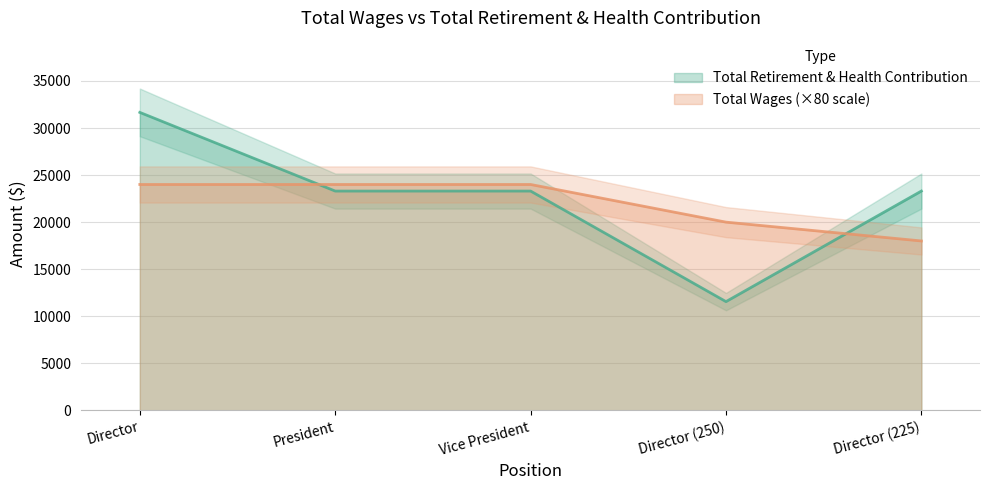

What is the smallest value displayed?

11556